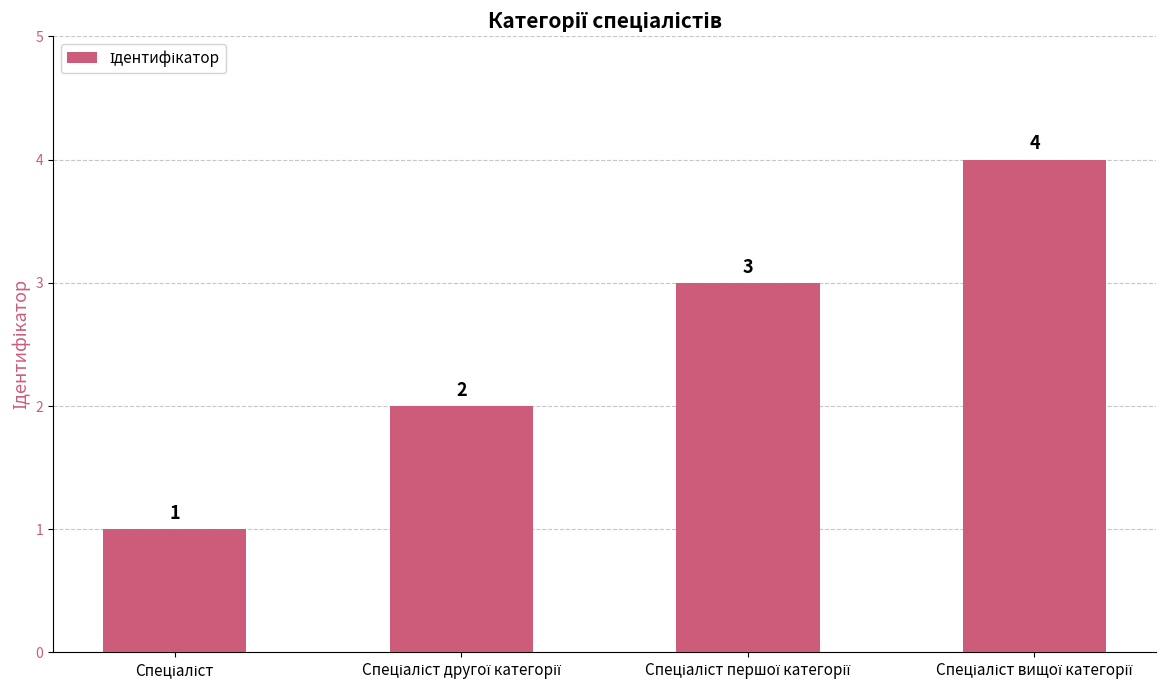

How many values are between 2 and 4?

3